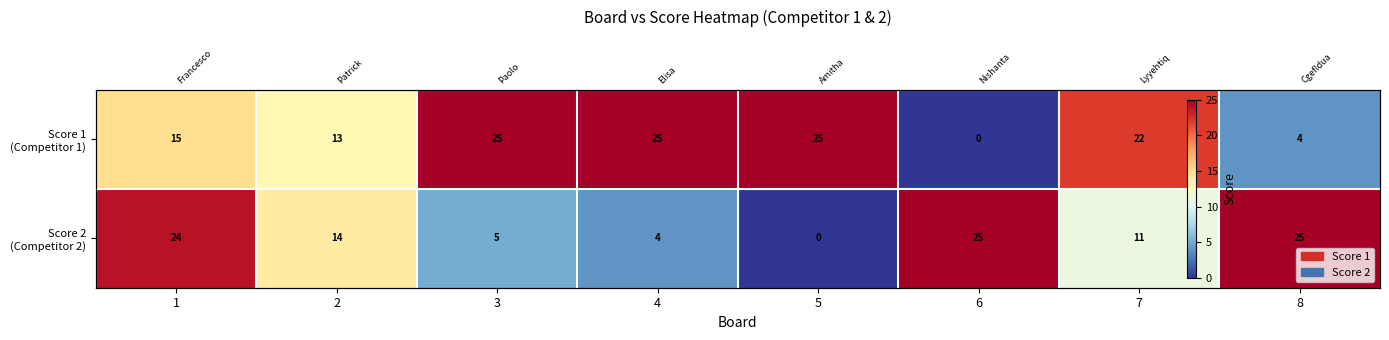

The Score 1 (Competitor 1) series shows 4 at 8. True or false?

True